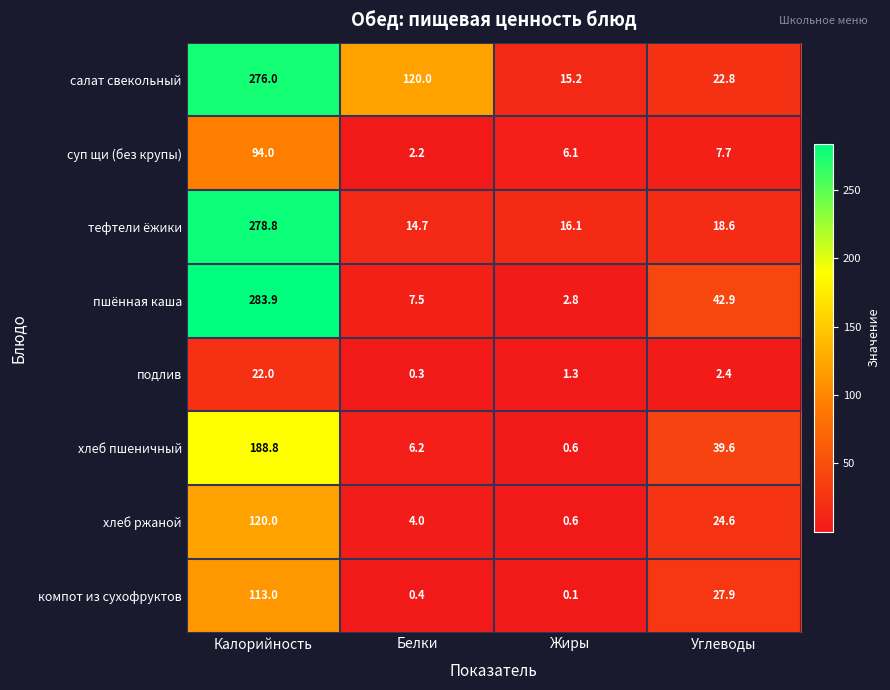

At which label does салат свекольный first exceed 120?

Калорийность